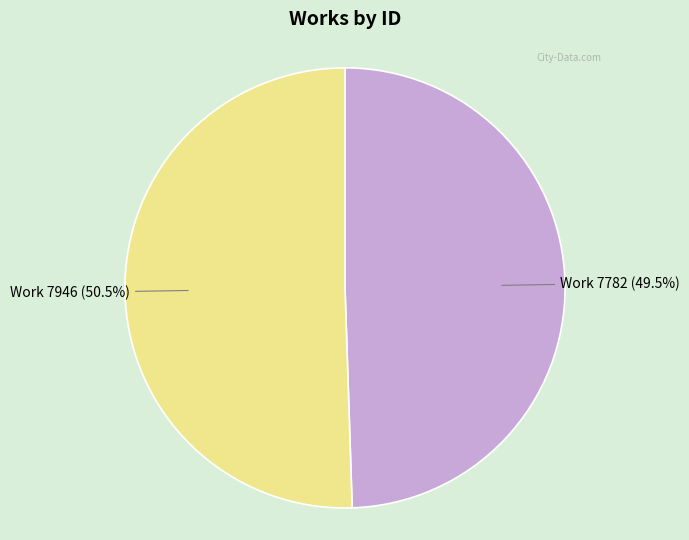

Does any single category account for the majority?

Yes